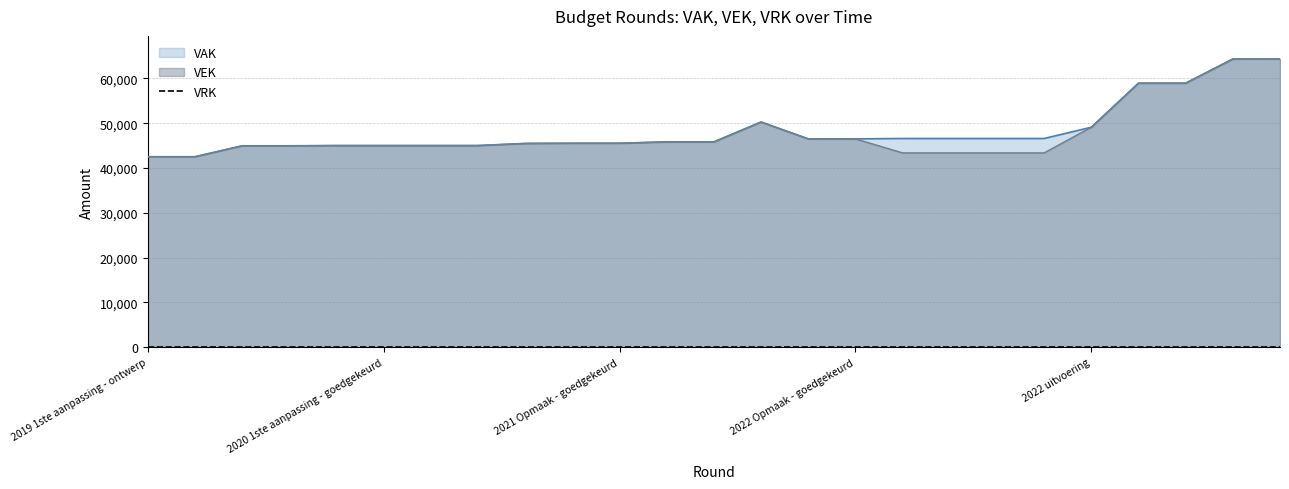

True or false: VAK has more than 2 points higher than both neighbors.

False